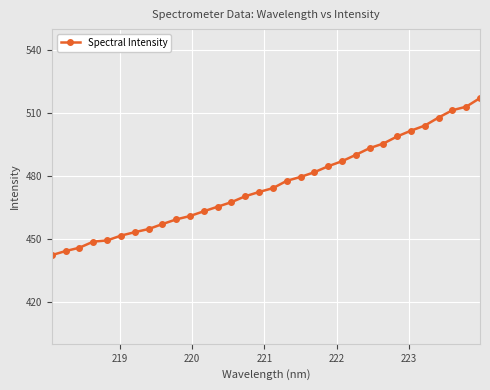

What is the average value?

475.7